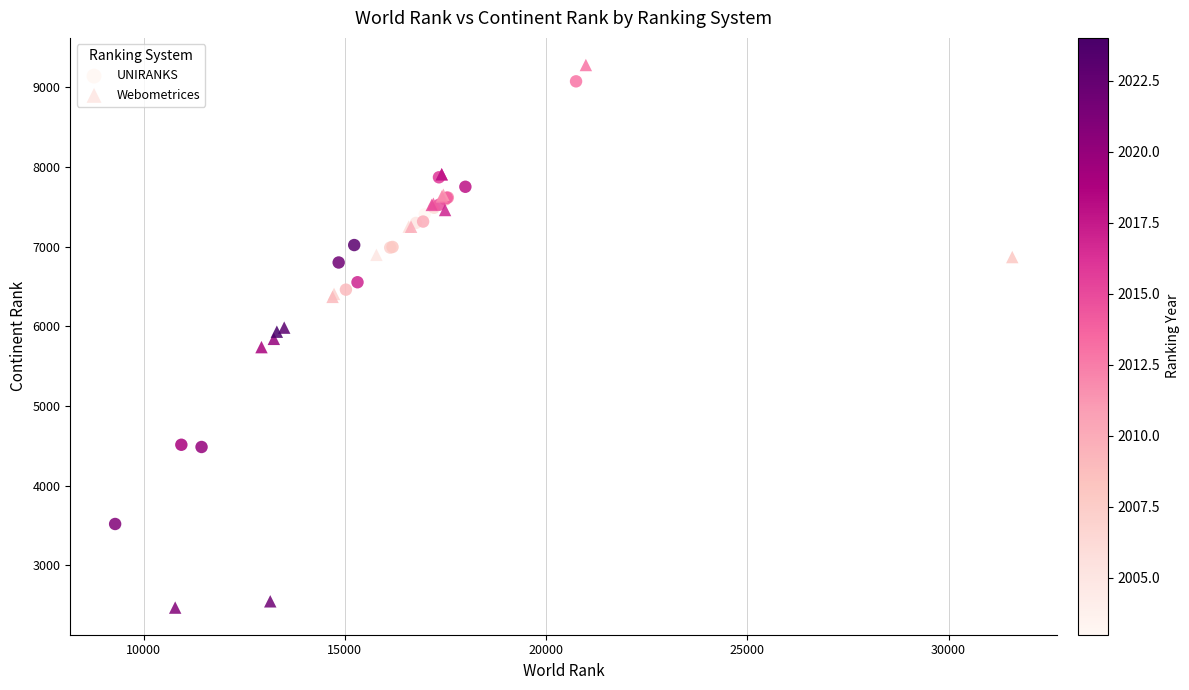

Which series reaches the minimum Y coordinate?

Webometrices